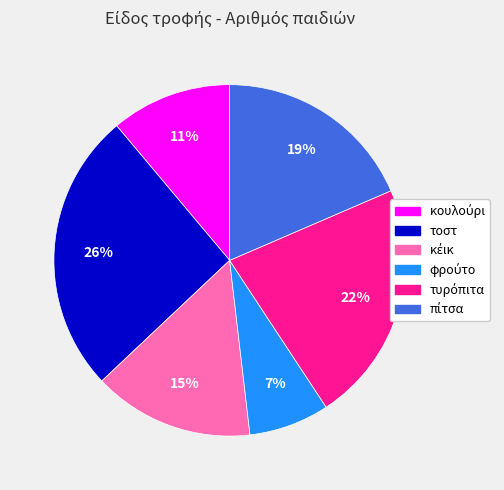

To the nearest percent, what is the average slice percentage?

17%